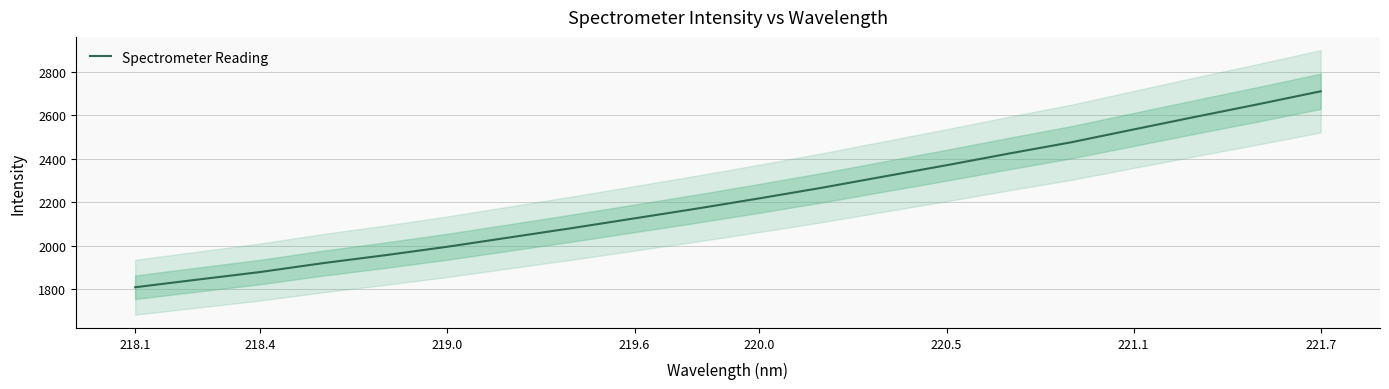

The value of Spectrometer Reading at 219.6 is 864.4. True or false?

False